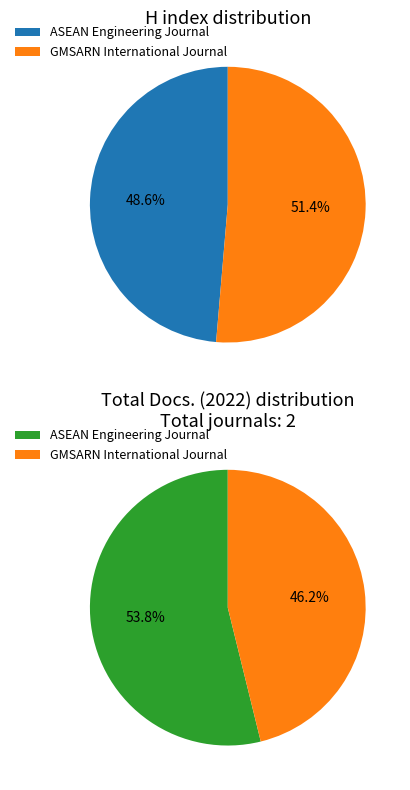

Is it true that ASEAN Engineering Journal is 49% of the pie?

True